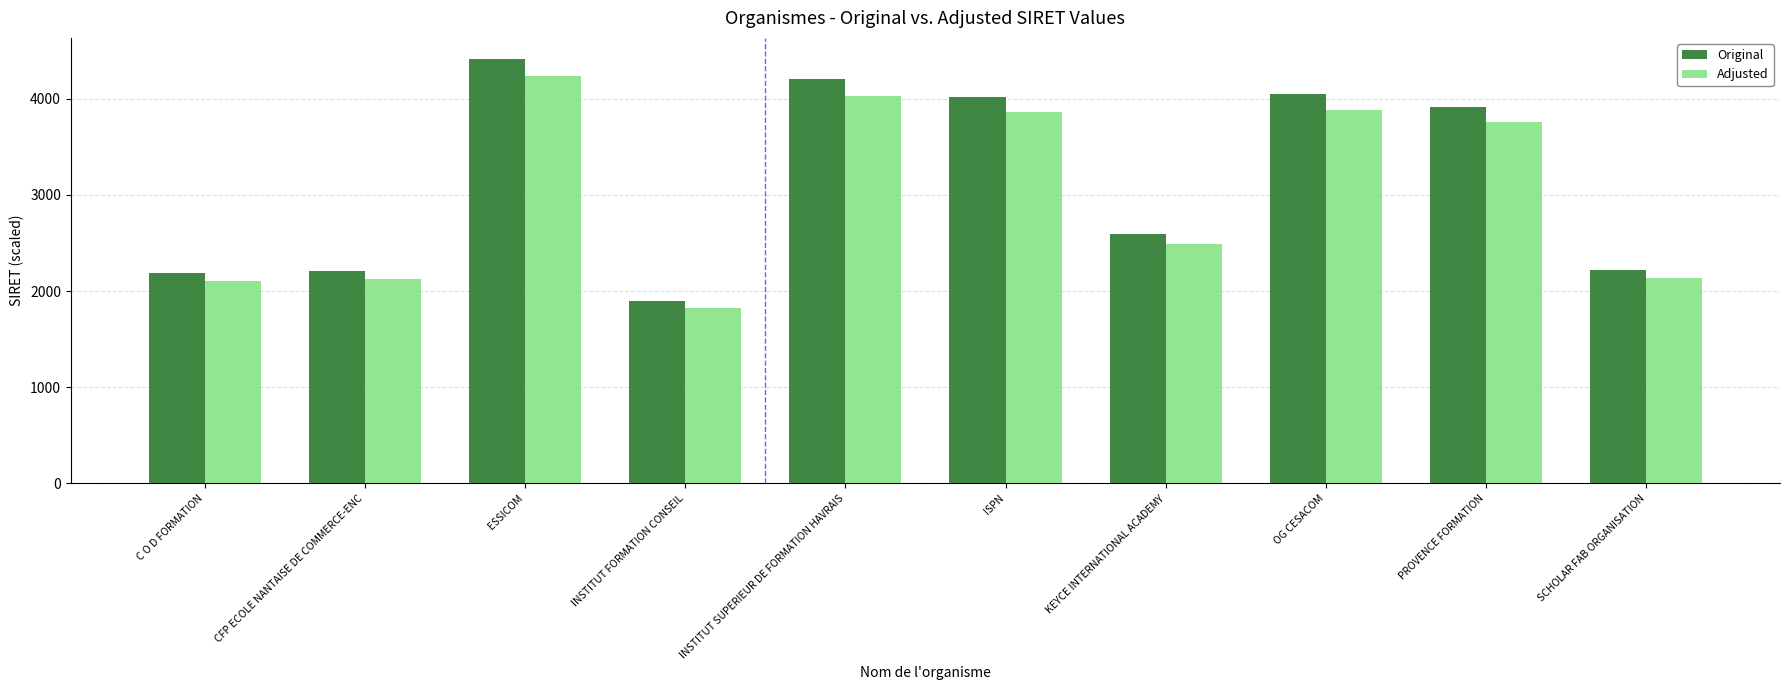

What is the highest value of the Adjusted series?

4235.8